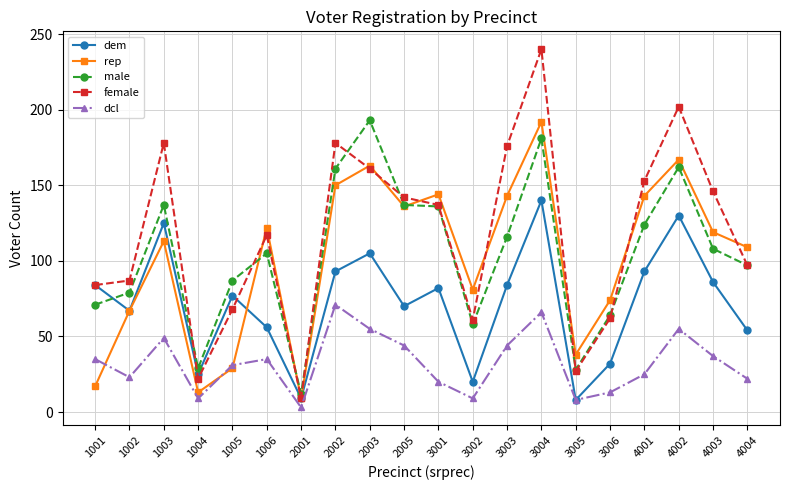

Where does the dem series first go above 82?

1001